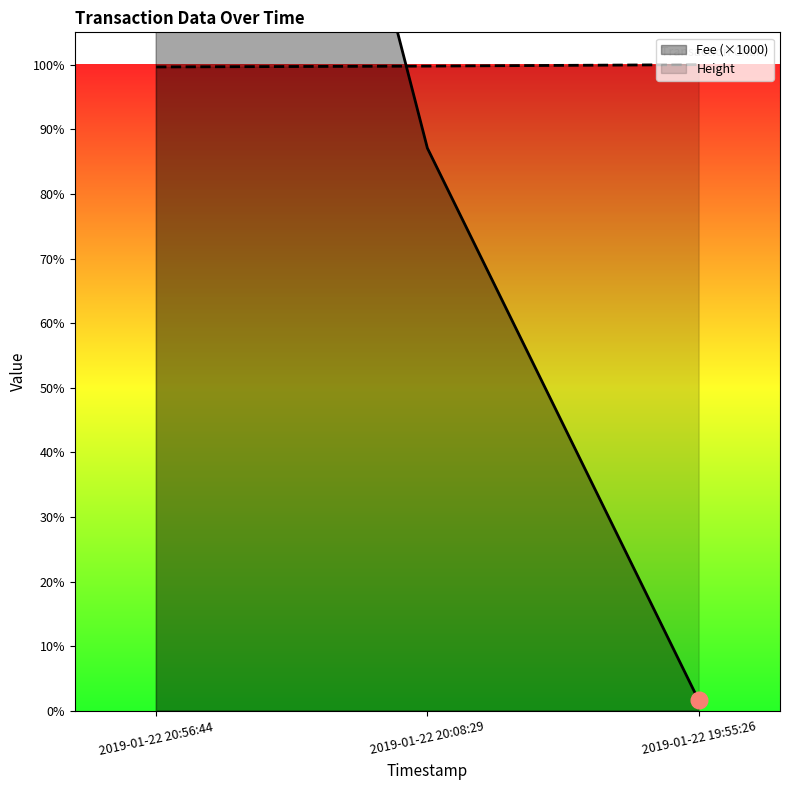

What is the value of the Height point at the 2nd from the left?

3888.2